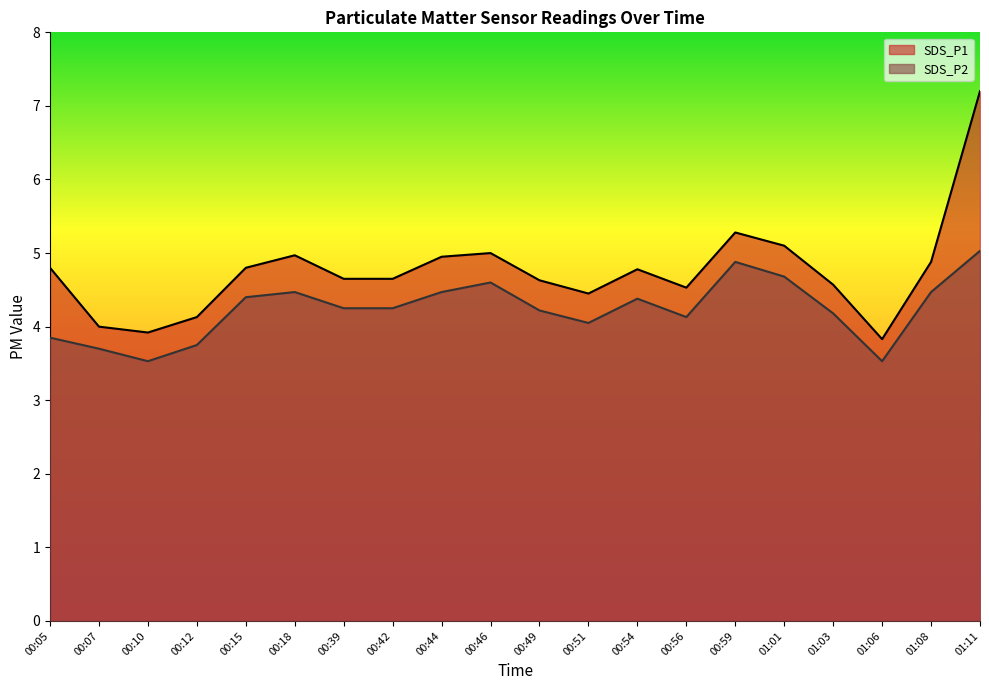

Which series changed the most between 01:06 and 01:11?

SDS_P1